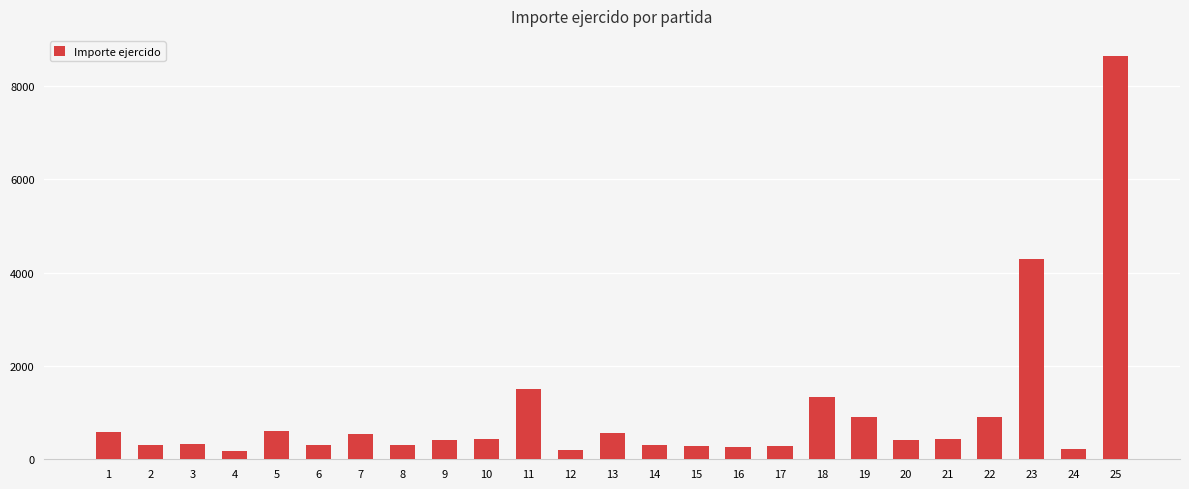

What is the change in value from 3 to 8?

-14.0